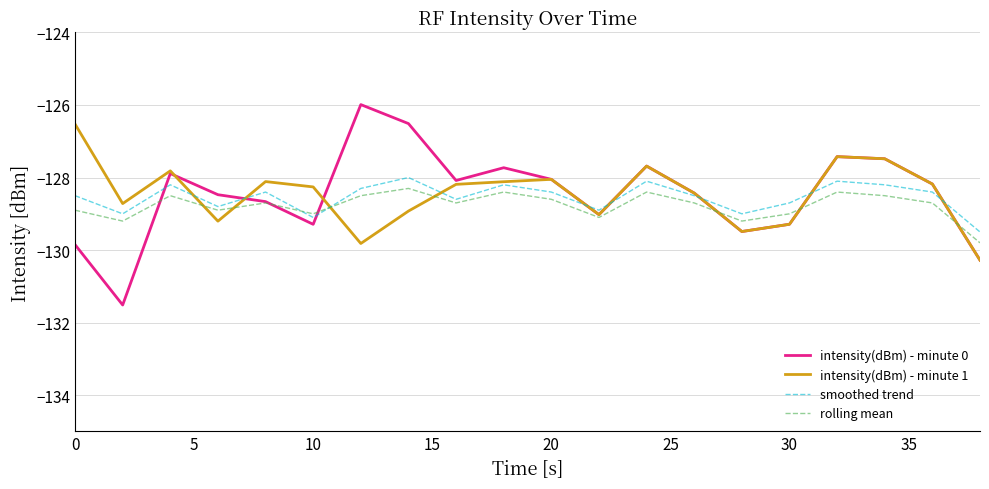

Which series has the widest spread of values?

intensity(dBm) - minute 0